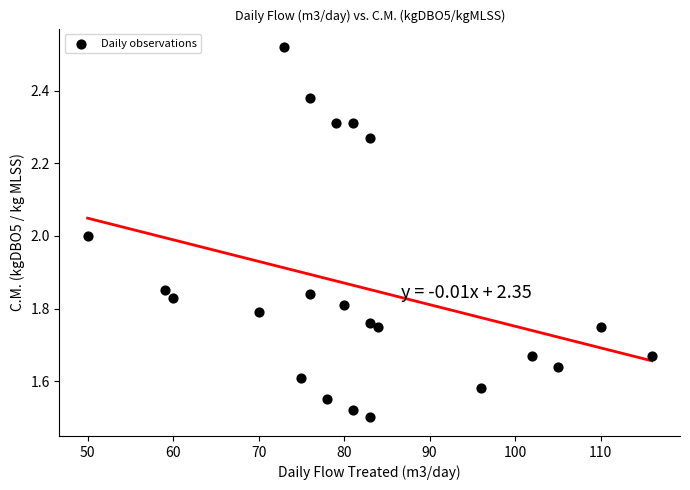

What is the range of Y values (max minus min)?

1.0